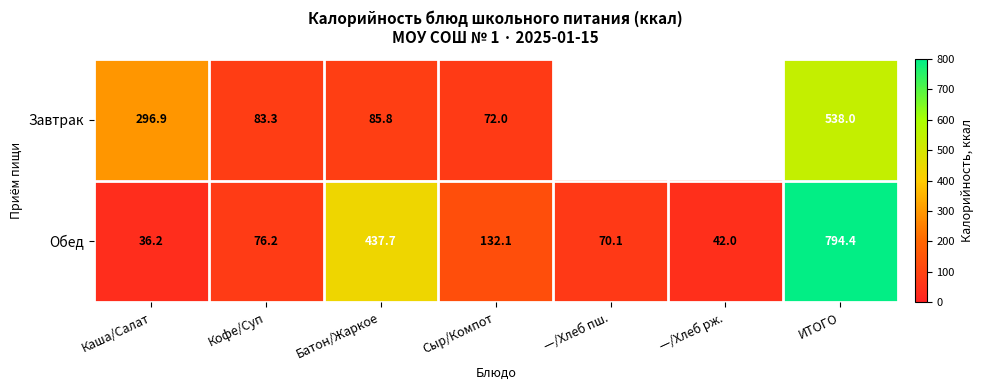

Rank the series at Сыр/Компот from lowest to highest value.

Завтрак, Обед